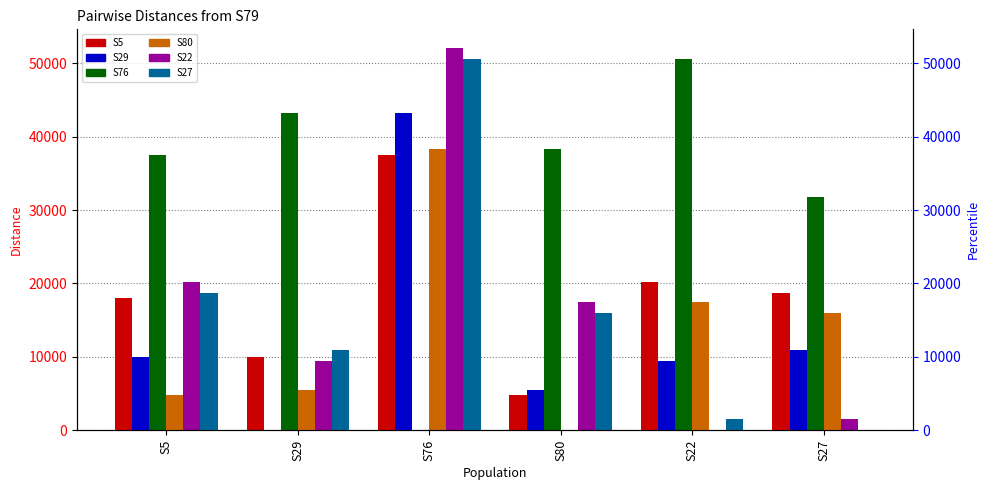

What position from the right is S27?

1